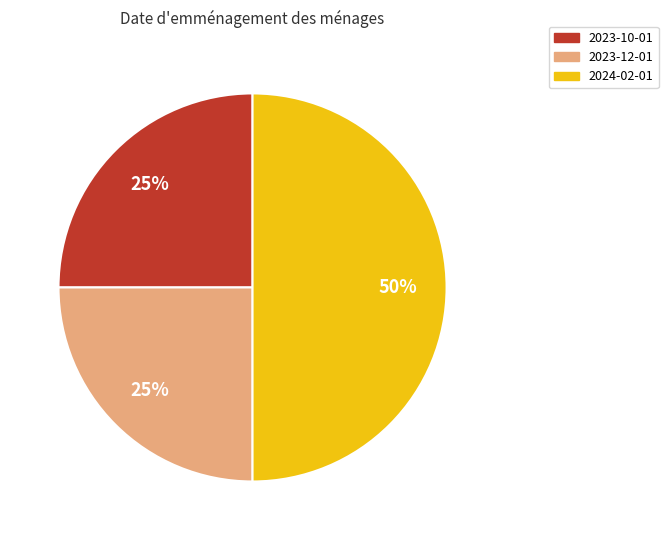

Between 2023-12-01 and 2024-02-01, which is larger?

2024-02-01